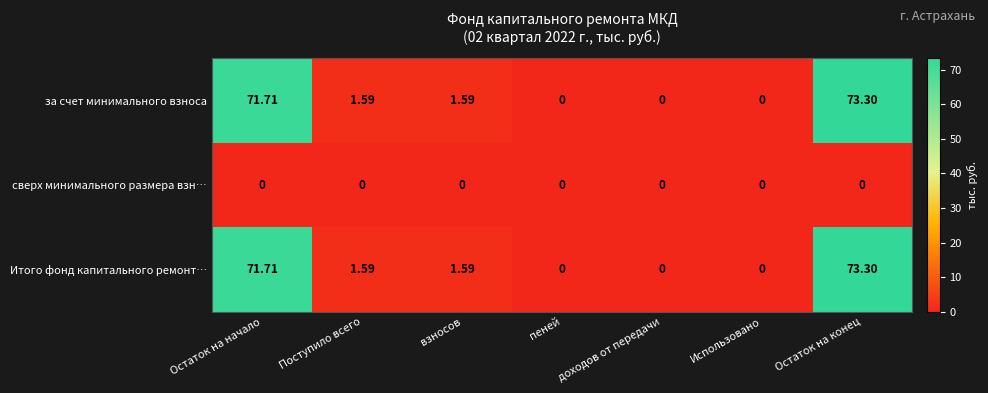

Count the number of data series in this chart.

3